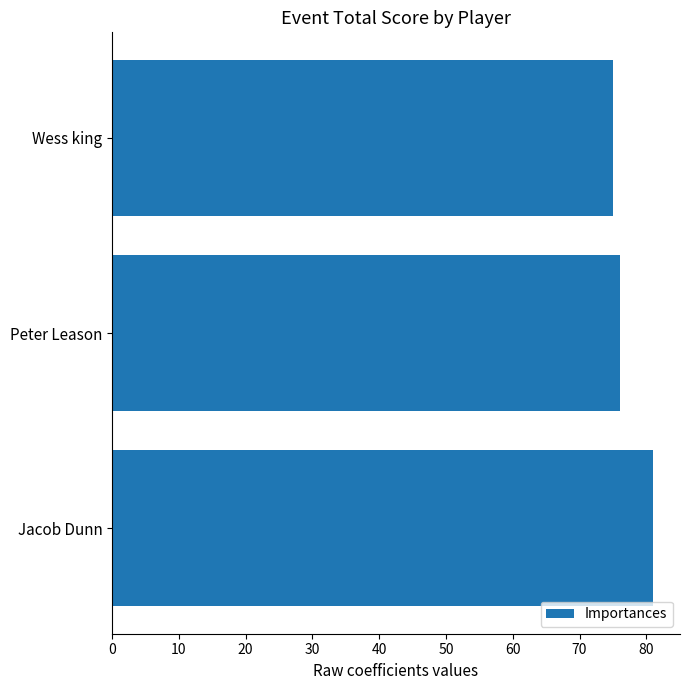

Count the values in the range 75 to 81.

3